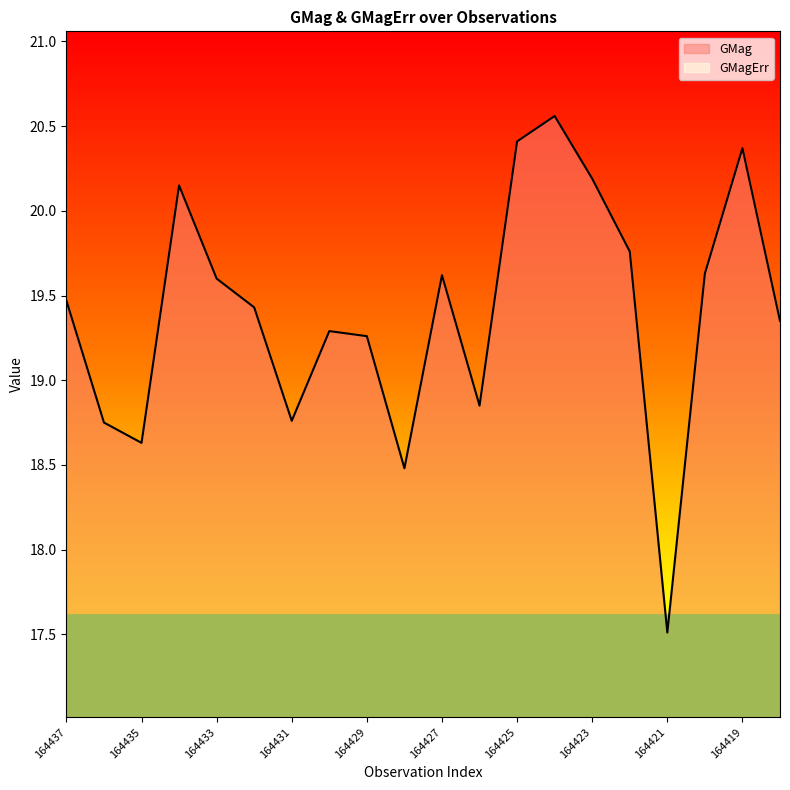

True or false: GMagErr and GMag intersect in this chart.

False